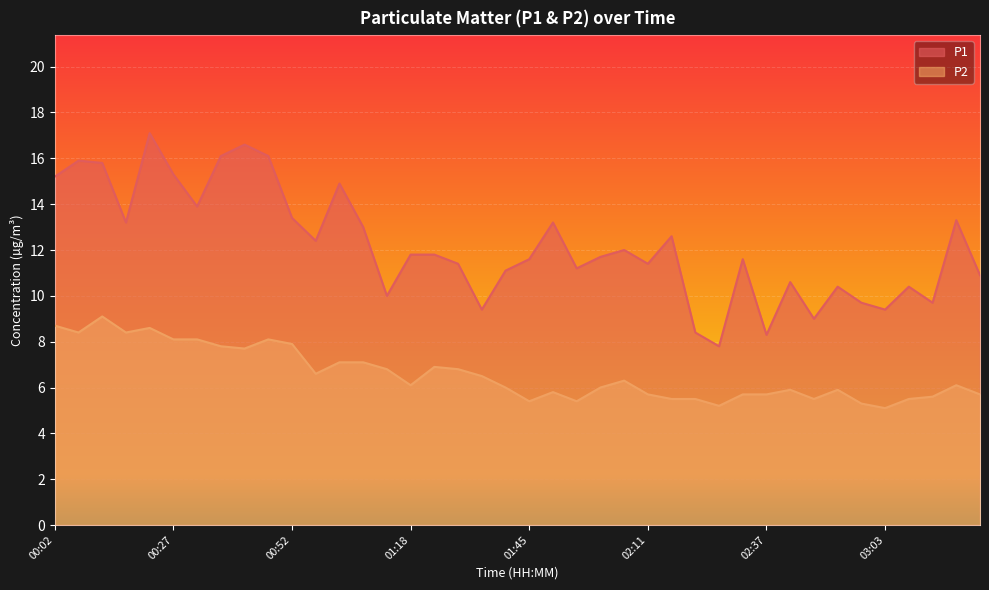

Rank the series at 02:47 from highest to lowest value.

P1, P2